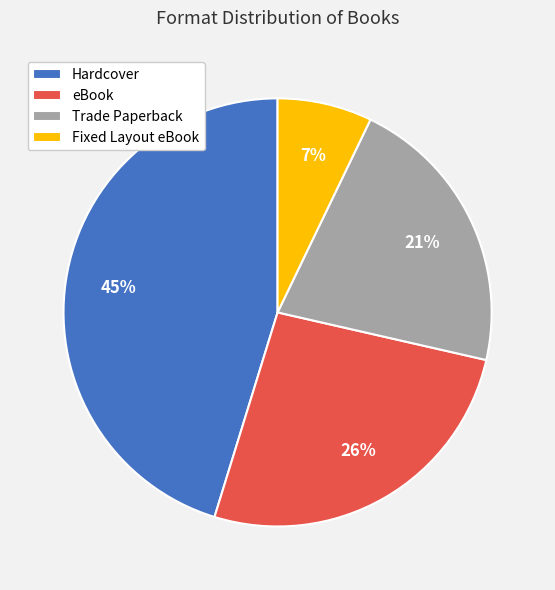

What is the ratio of the value at Hardcover to the value at Trade Paperback?

2.1